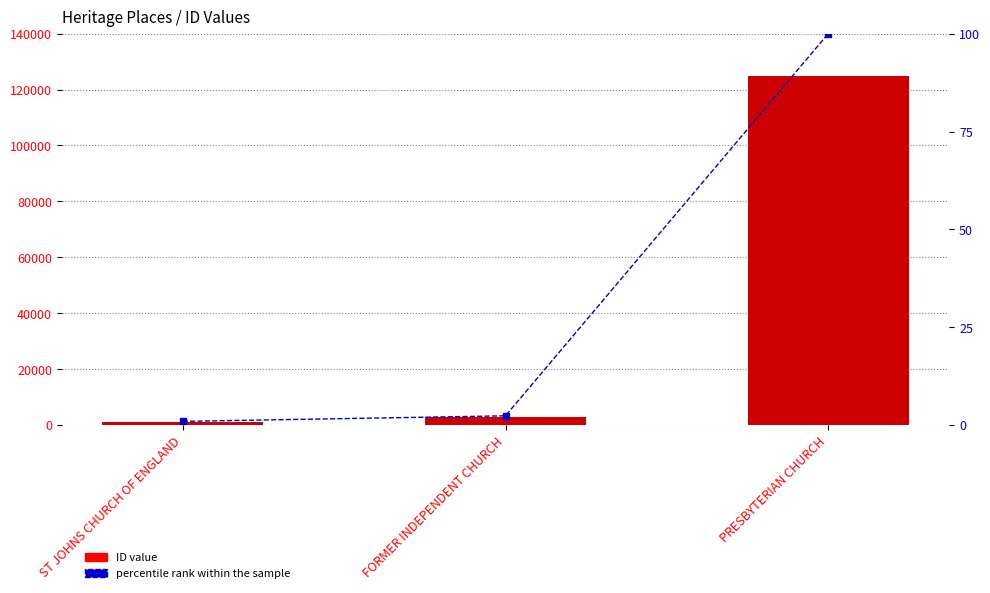

What is the label of the 3rd bar from the right?

ST JOHNS CHURCH OF ENGLAND